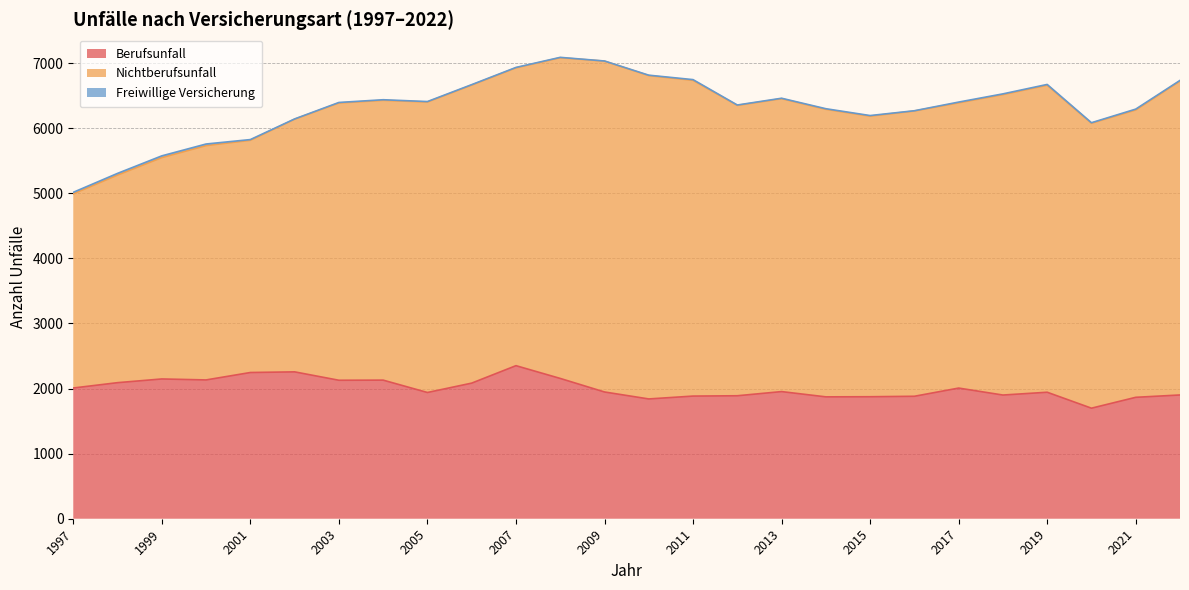

True or false: Freiwillige Versicherung has a value of 13 at 2021.

True